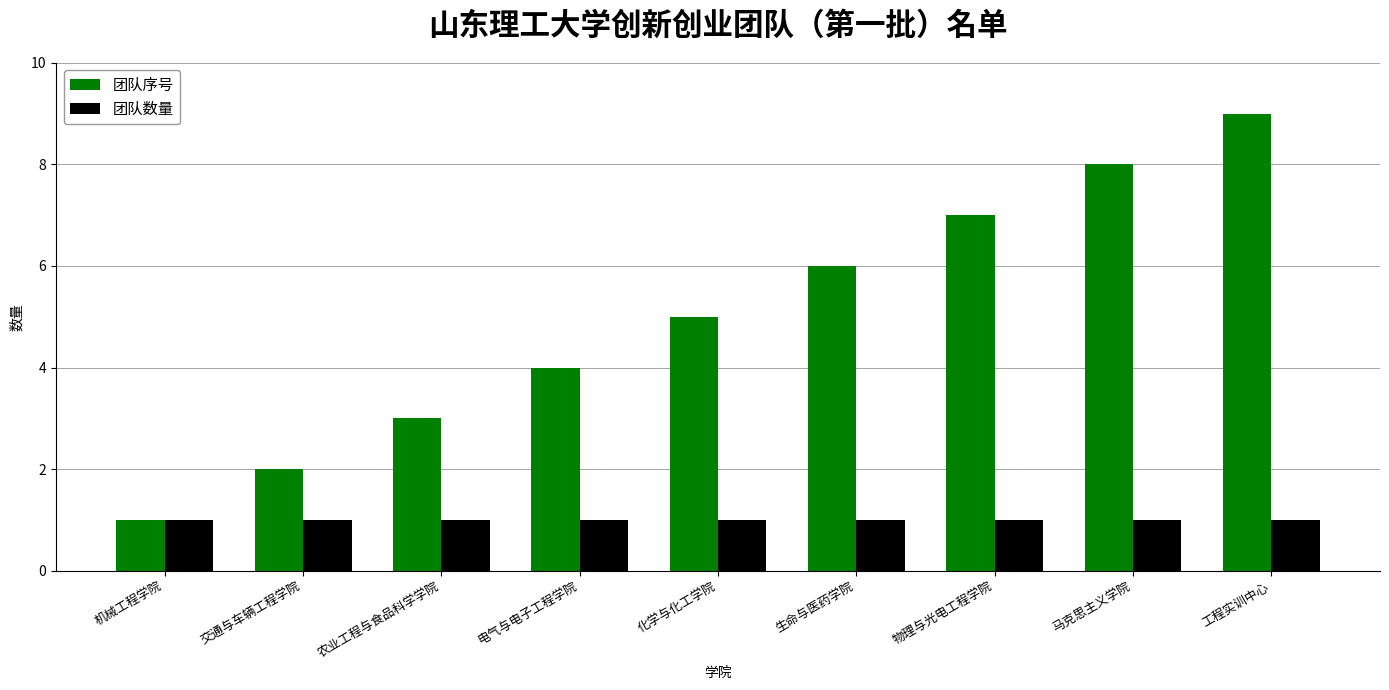

List the series in order of their overall mean, lowest first.

团队数量, 团队序号